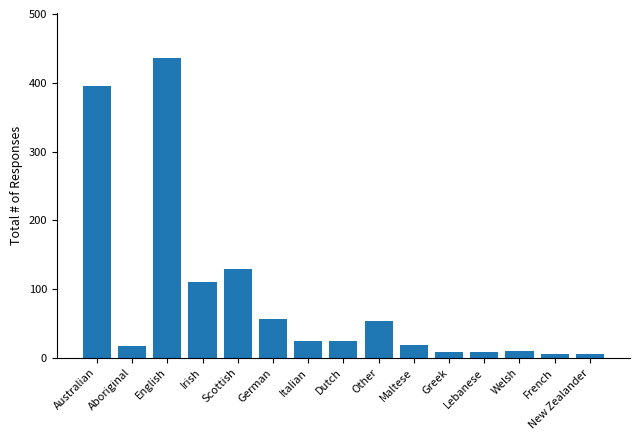

Where does the data first go above 24?

Australian